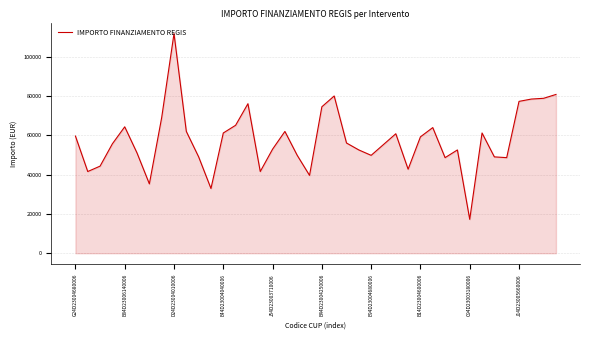

What is the greatest value displayed?

111949.1